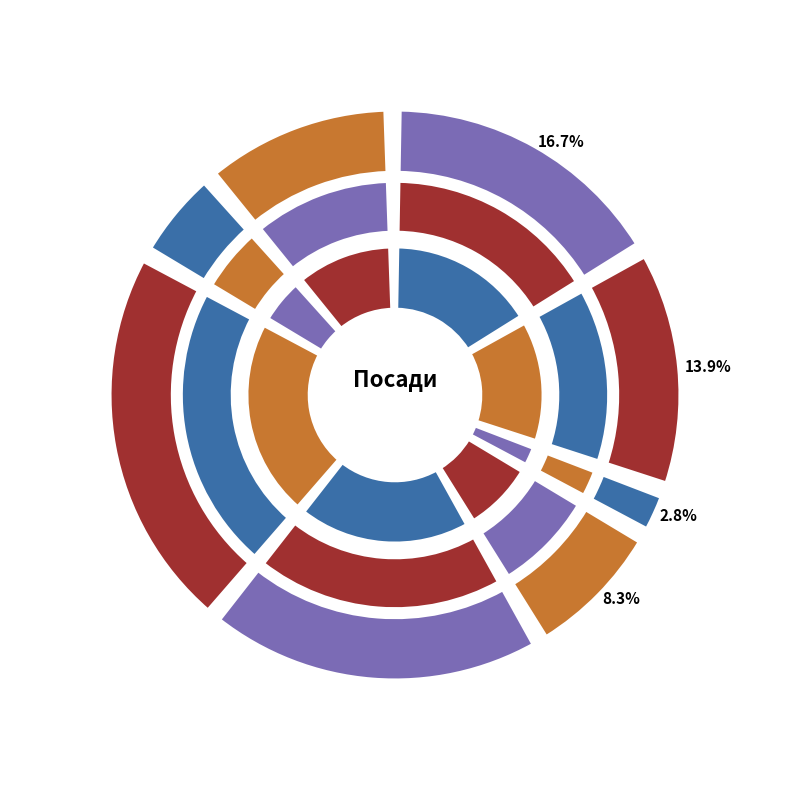

Count the number of slices in the pie.

8